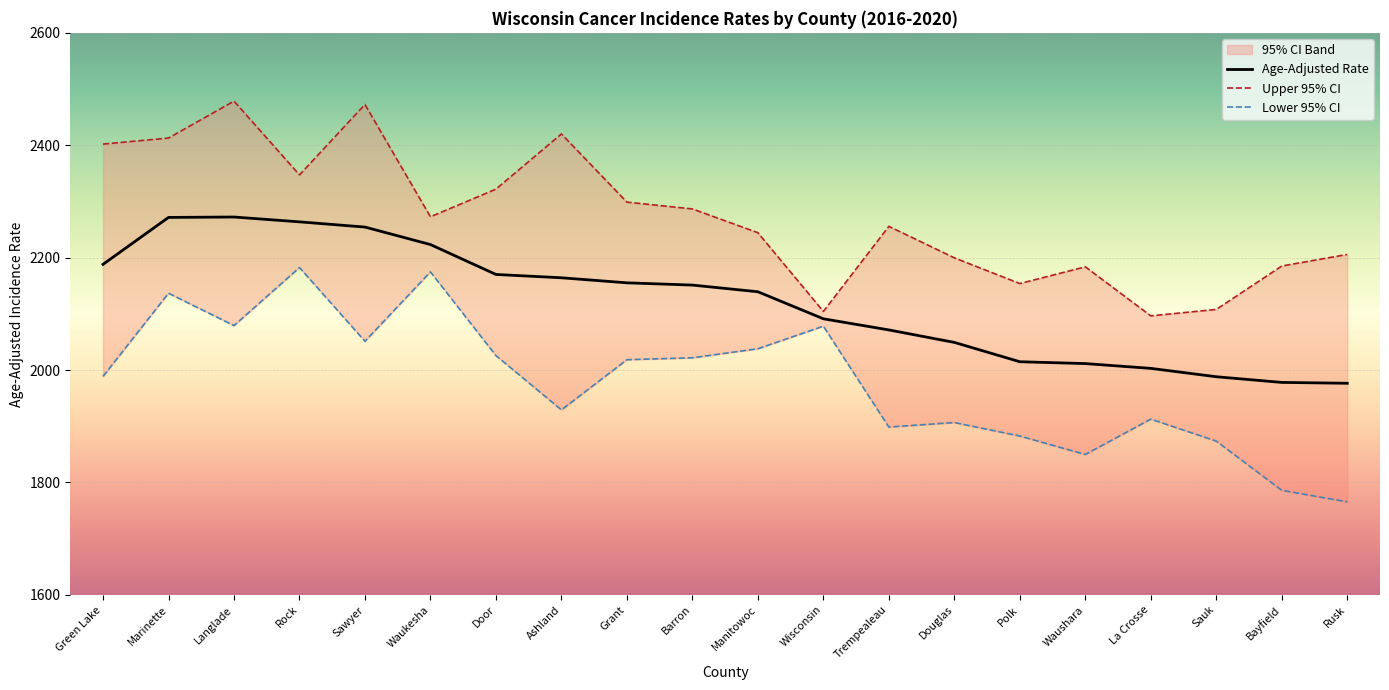

Is the value of Age-Adjusted Rate at Door greater than the value of Upper 95% CI at Waukesha?

No